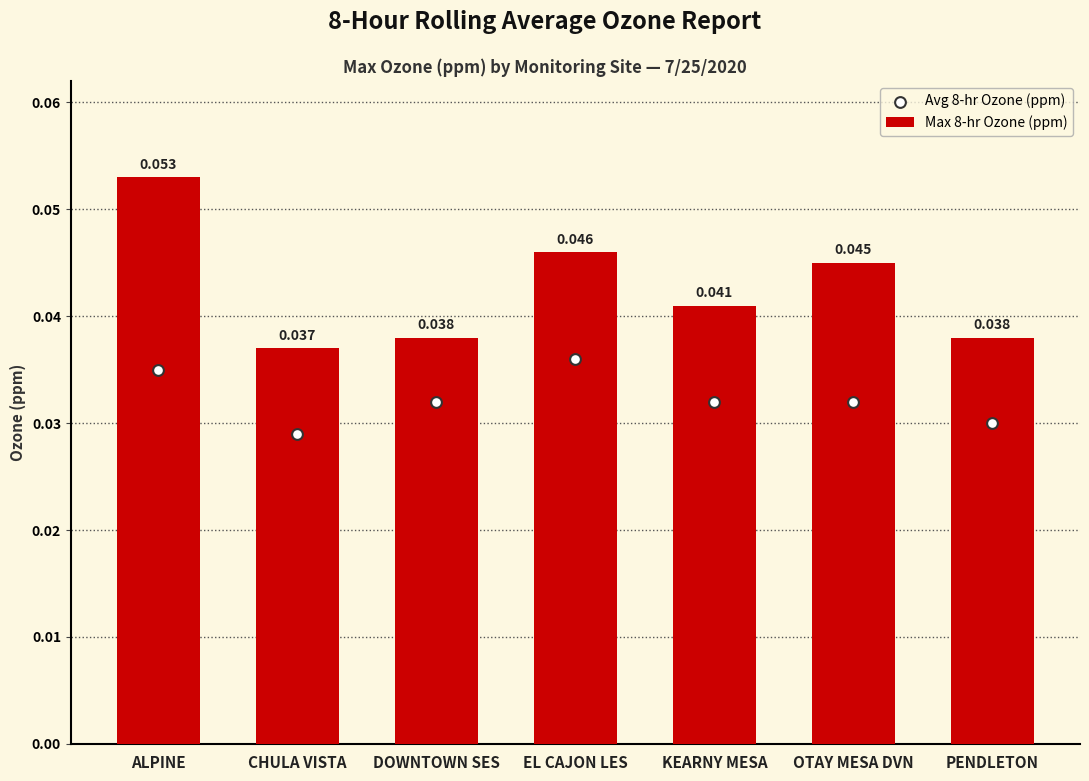

Which series has the widest spread of Y values?

Max 8-hr Ozone (ppm)